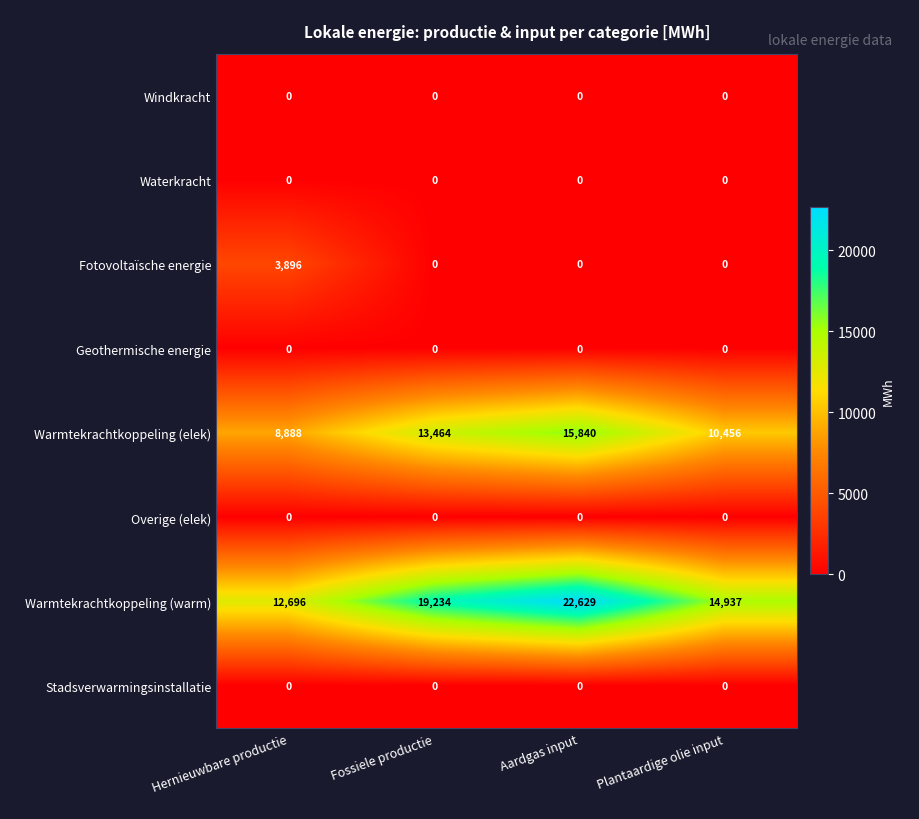

Between Hernieuwbare productie and Fossiele productie, which series saw the biggest shift?

Warmtekrachtkoppeling (warm)